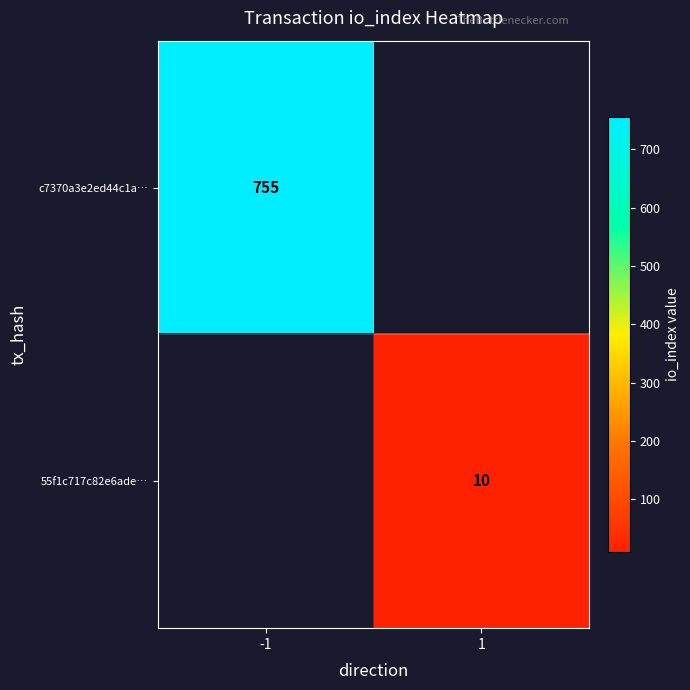

The 55f1c717c82e6ade… series shows 10 at 1. True or false?

True